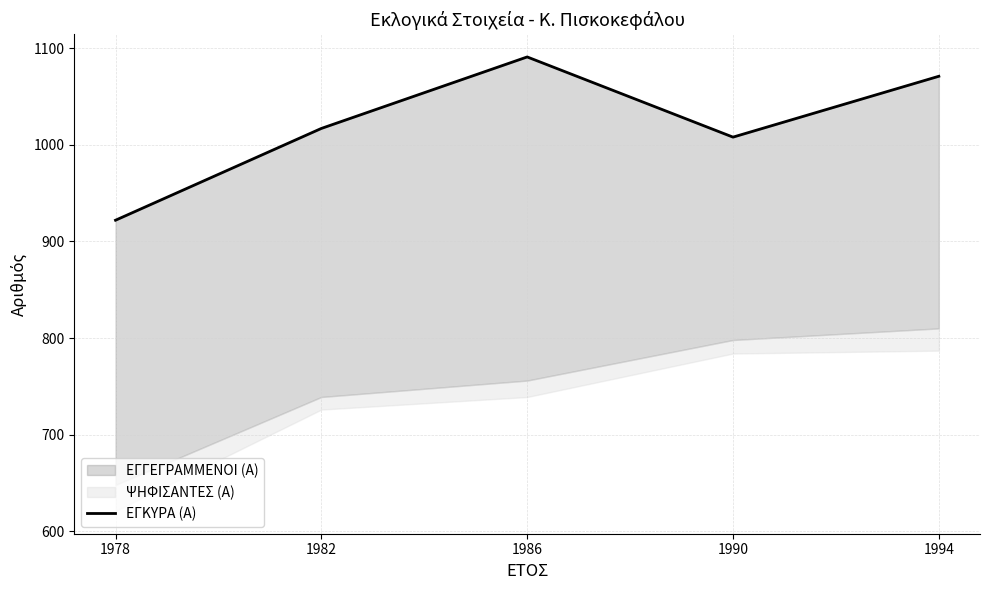

Rank the categories by value from highest to lowest.

1986, 1994, 1982, 1990, 1978